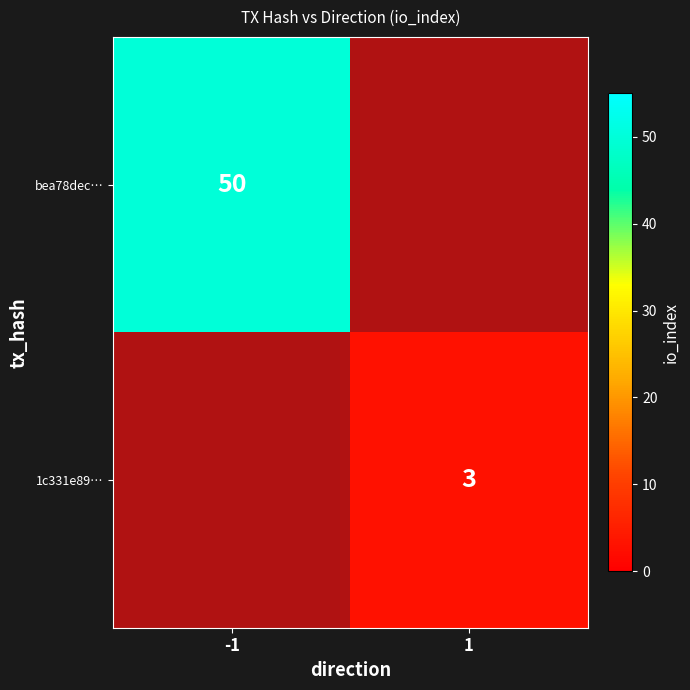

Rank the series at -1 from lowest to highest value.

1c331e89…, bea78dec…